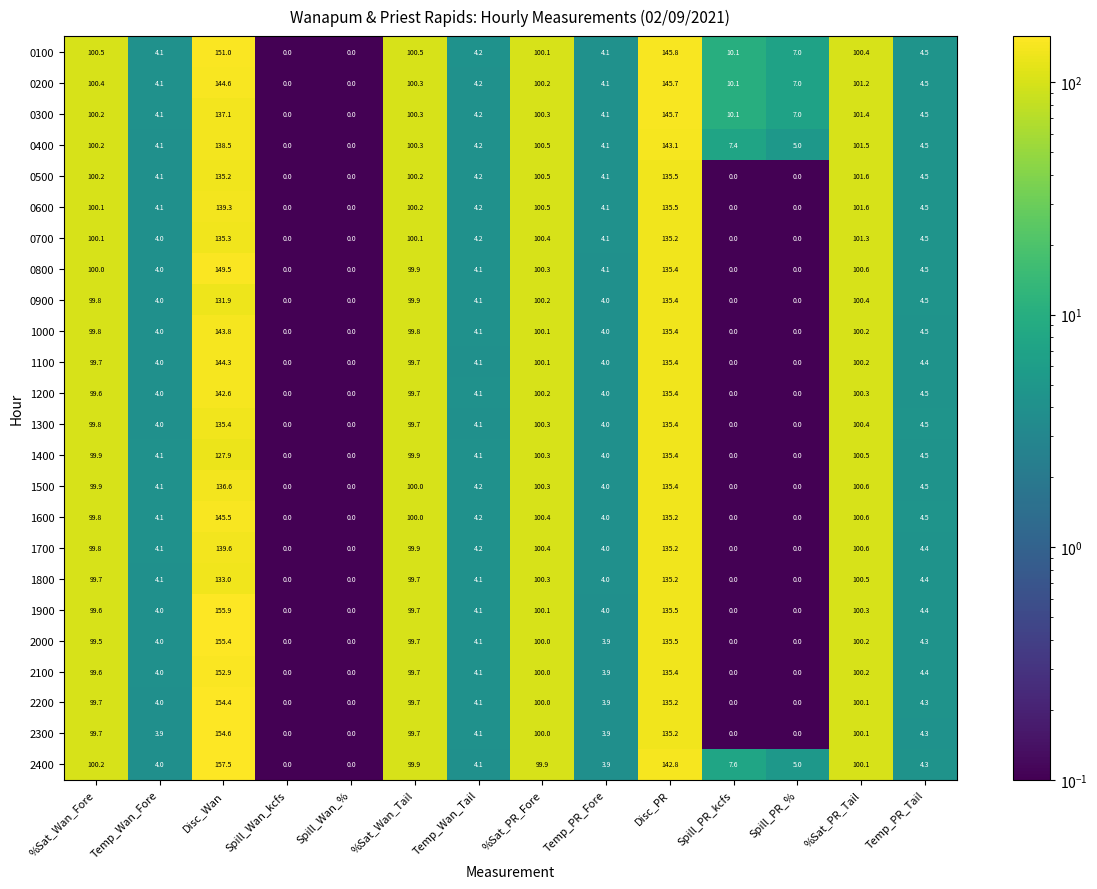

At how many categories does at least one series exceed 141?

2